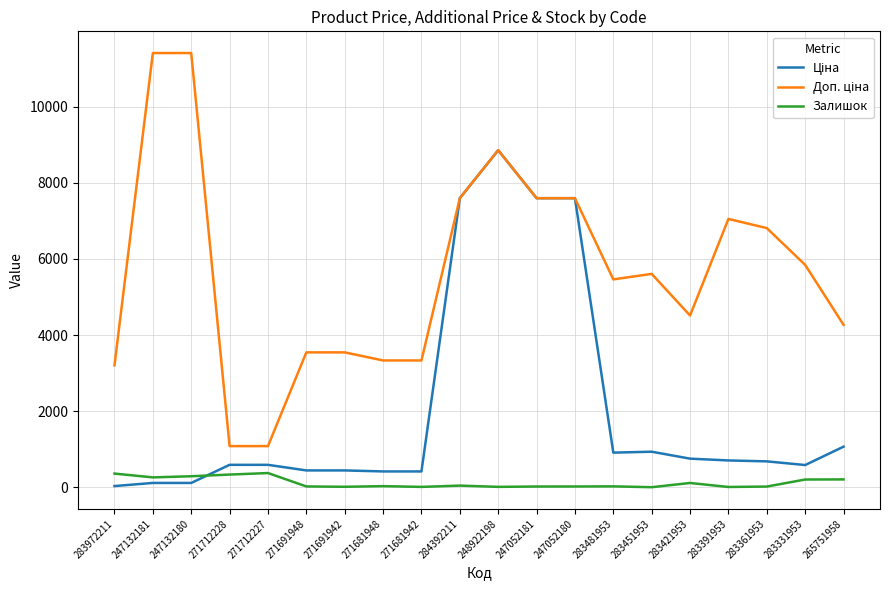

What is the total value across all series at 271712228?

2005.6